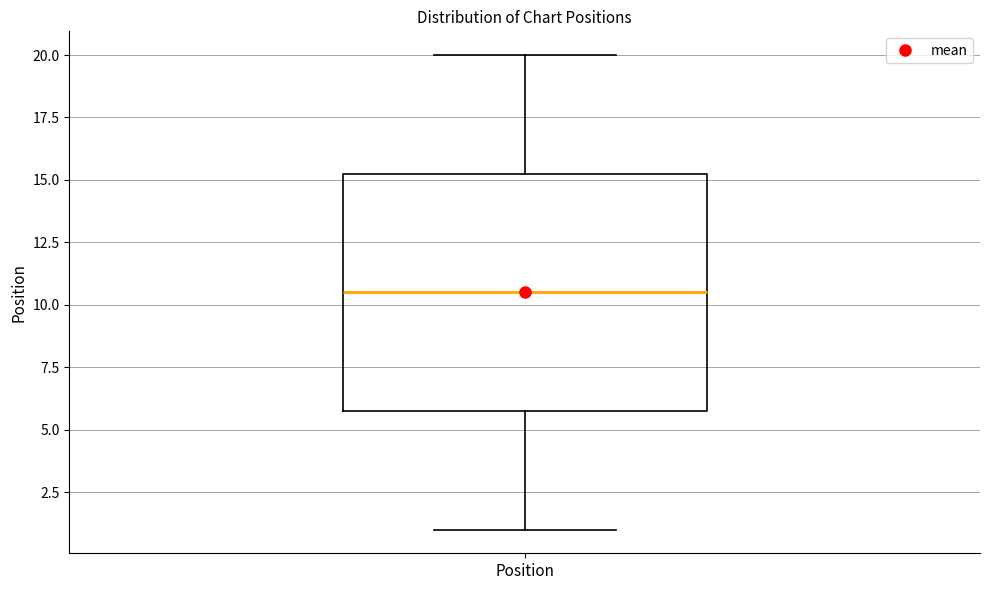

Read this box plot against the y-axis: the position of the median line, the range covered by the box, and the ends of both whiskers. The values are not printed on the chart, so give them approximately, as read against the axis.

median 10.5, box 6.0 to 15.5, whiskers 1.0 to 20.0